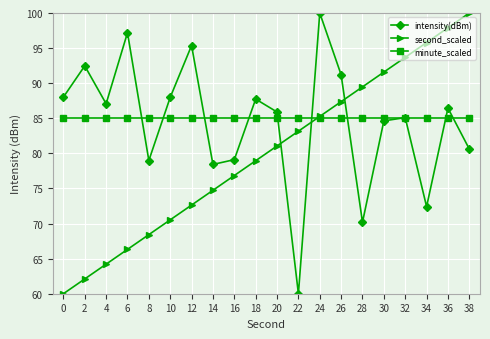

At how many categories does at least one series exceed 91?

10